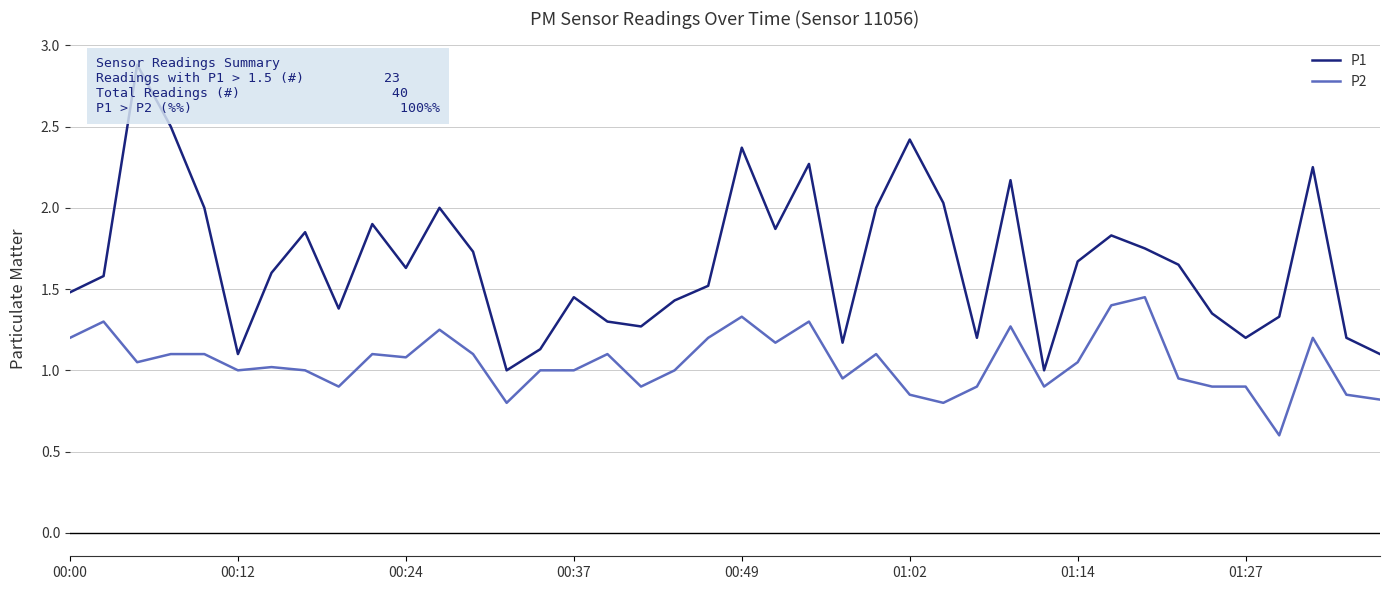

How many lines are shown in the chart?

2